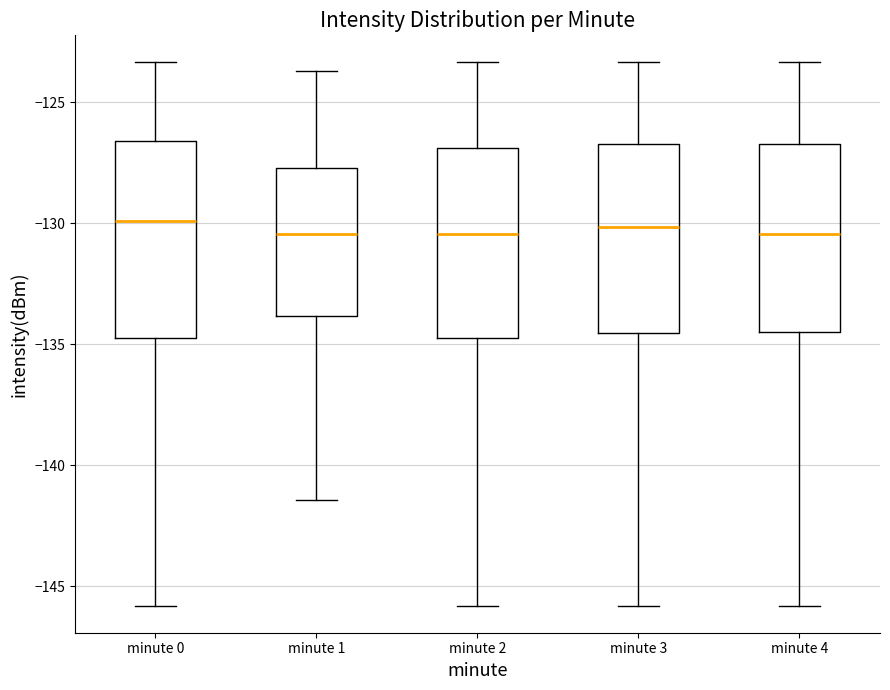

Reading left to right, transcribe this box plot: for each box, give where its median line is, the range the box spans, and where its two whiskers end, as read against the y-axis. The values are not printed on the chart, so give them approximately, as read against the axis.

minute 0: median -130.0, box -134.5 to -126.5, whiskers -146.0 to -123.5
minute 1: median -130.5, box -134.0 to -127.5, whiskers -141.5 to -123.5
minute 2: median -130.5, box -134.5 to -127.0, whiskers -146.0 to -123.5
minute 3: median -130.0, box -134.5 to -126.5, whiskers -146.0 to -123.5
minute 4: median -130.5, box -134.5 to -126.5, whiskers -146.0 to -123.5